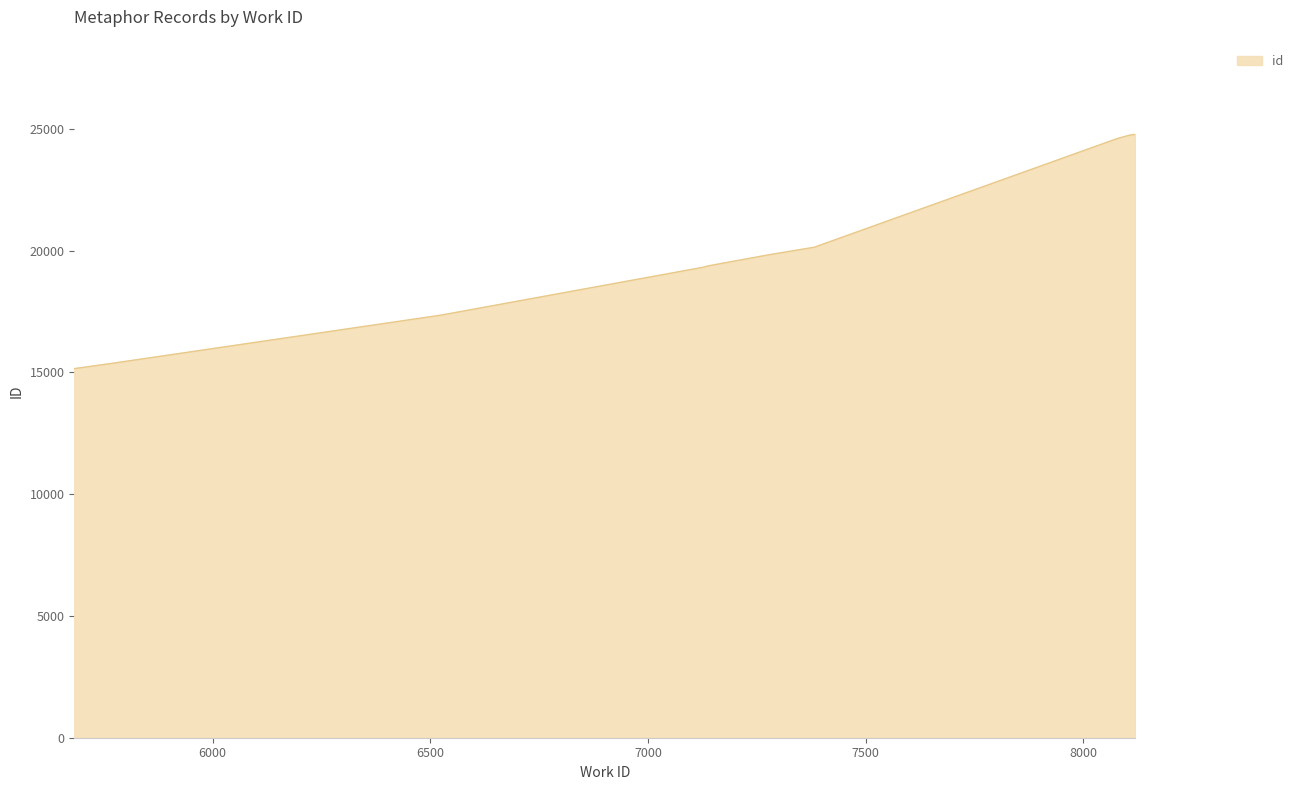

What is the minimum value shown in the chart?

15157